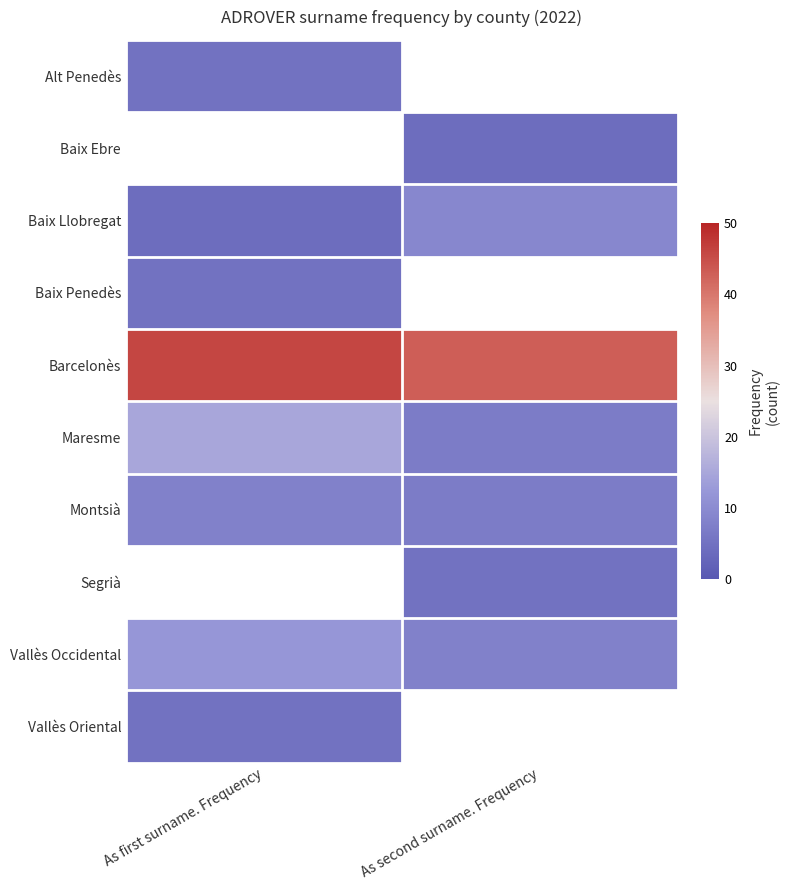

The Baix Llobregat series shows 3.8 at As second surname. Frequency. True or false?

False